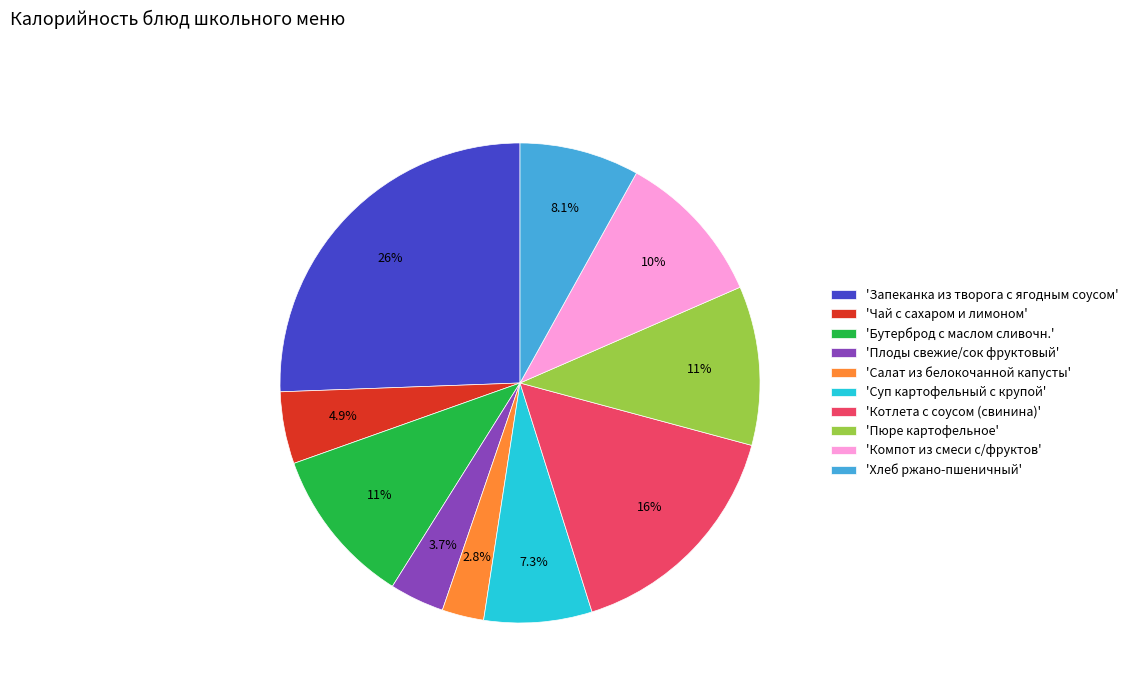

Is there a majority slice in this chart?

No